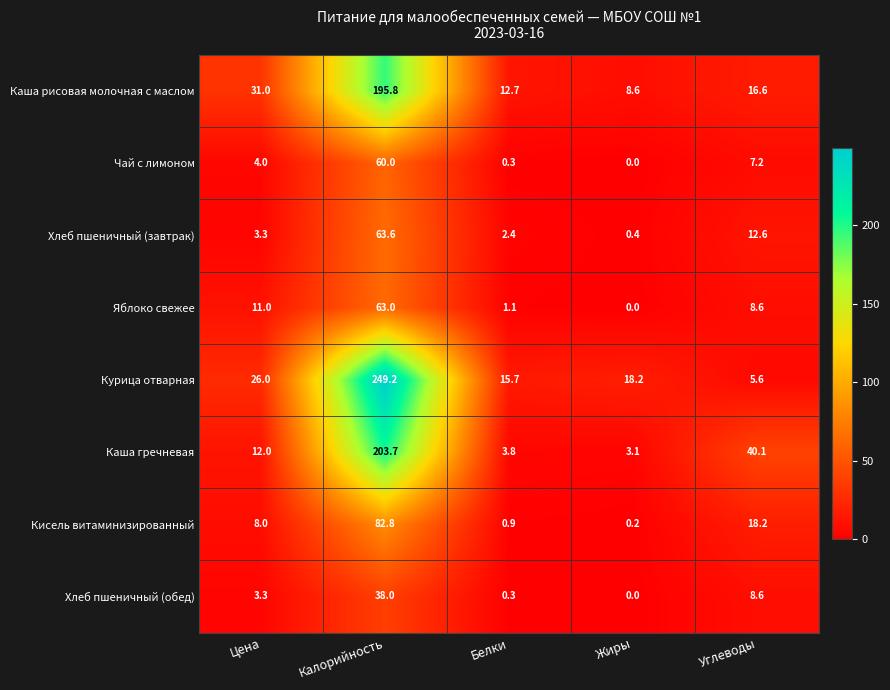

Is it true that Яблоко свежее equals 23.1 at Жиры?

False